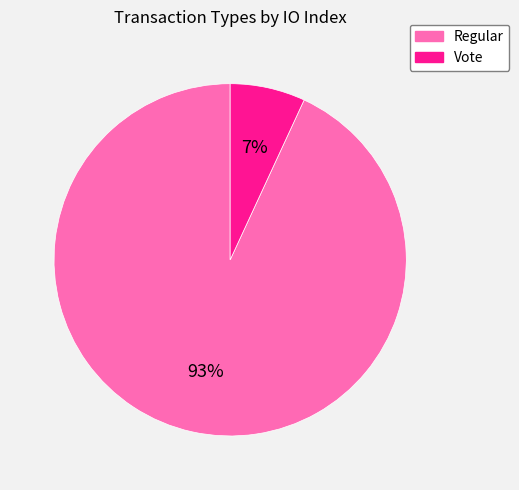

How many segments does this pie chart have?

2